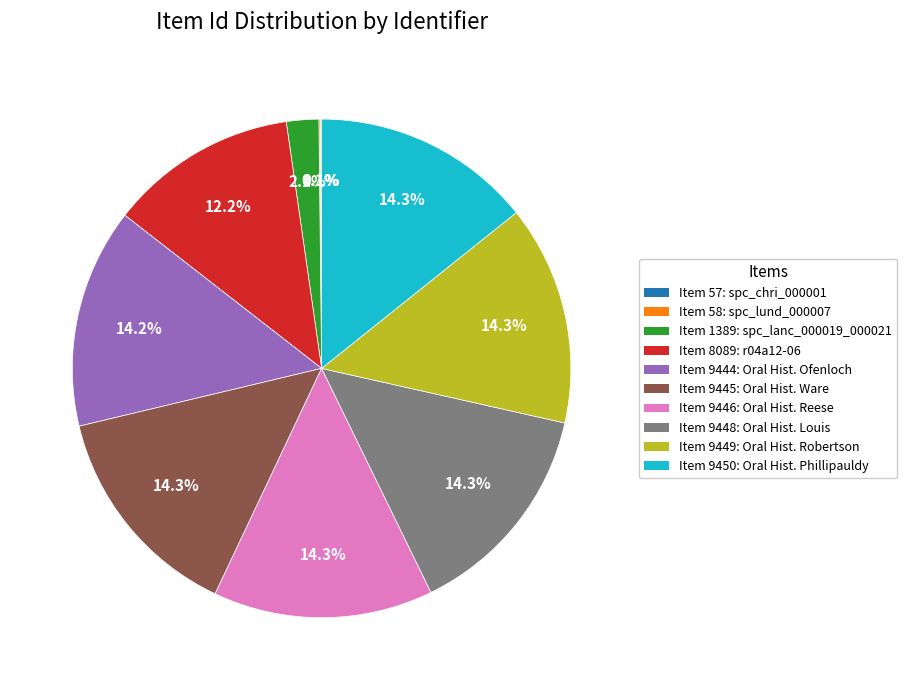

Does any single category account for the majority?

No